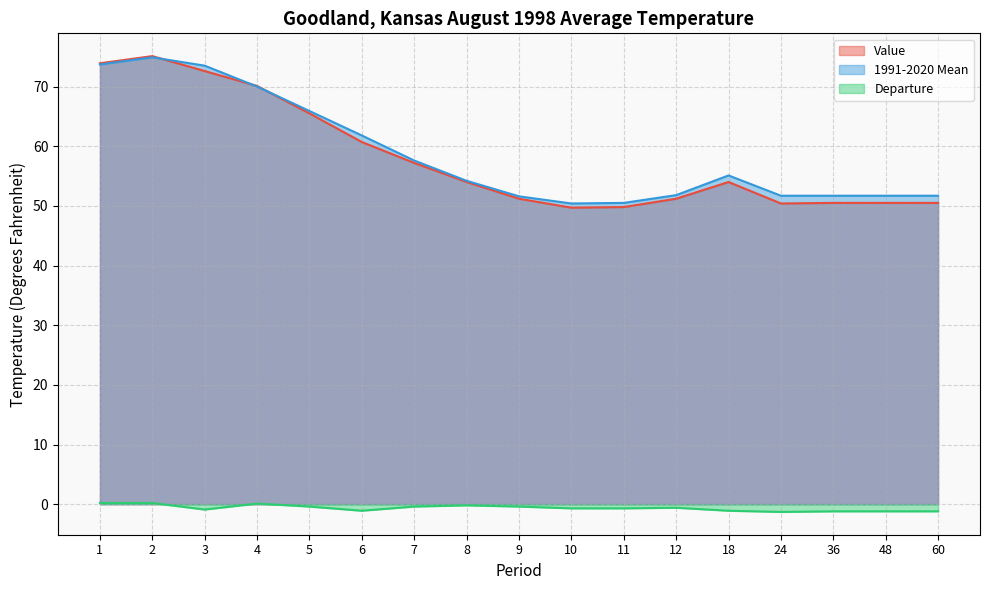

How many values in the Value series exceed 54?

7